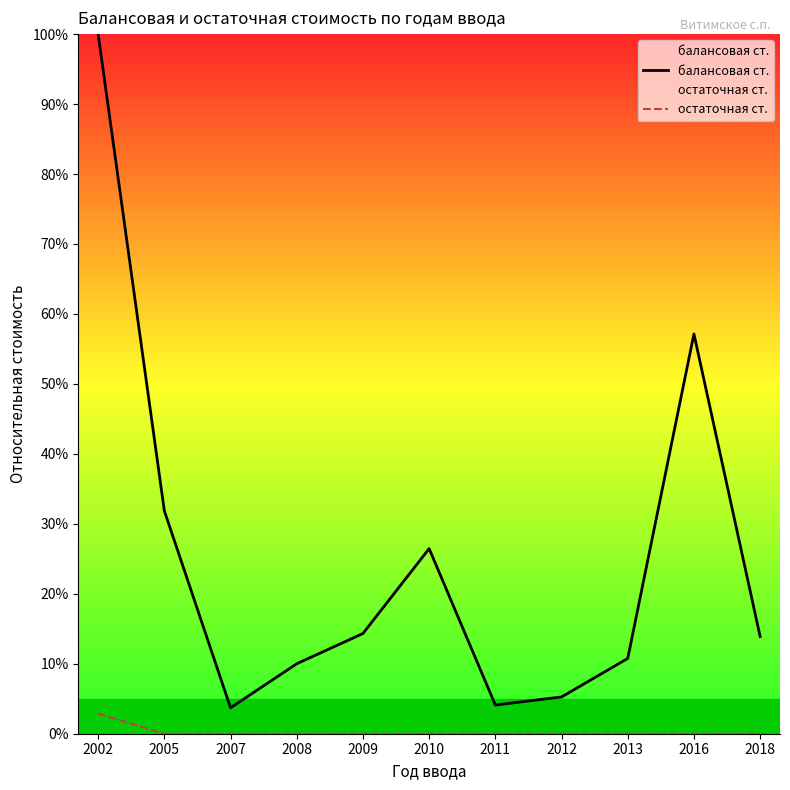

True or false: остаточная ст. and балансовая ст. intersect in this chart.

False